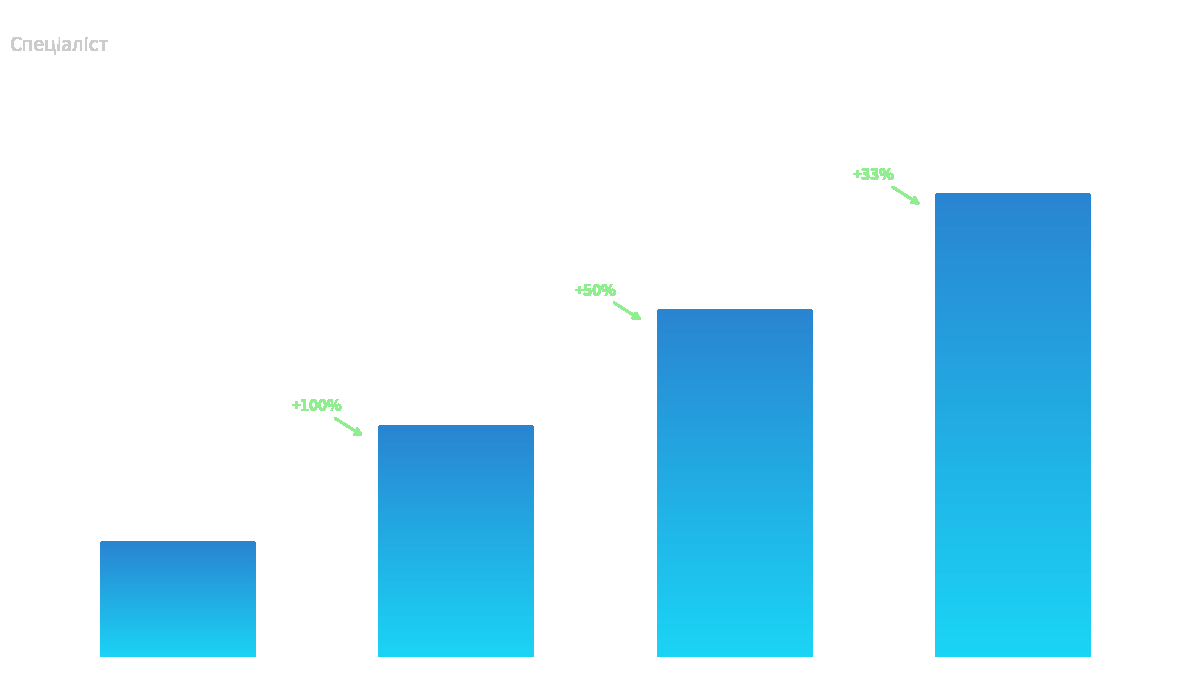

The value at Спеціаліст вищої категорії is 4. True or false?

True